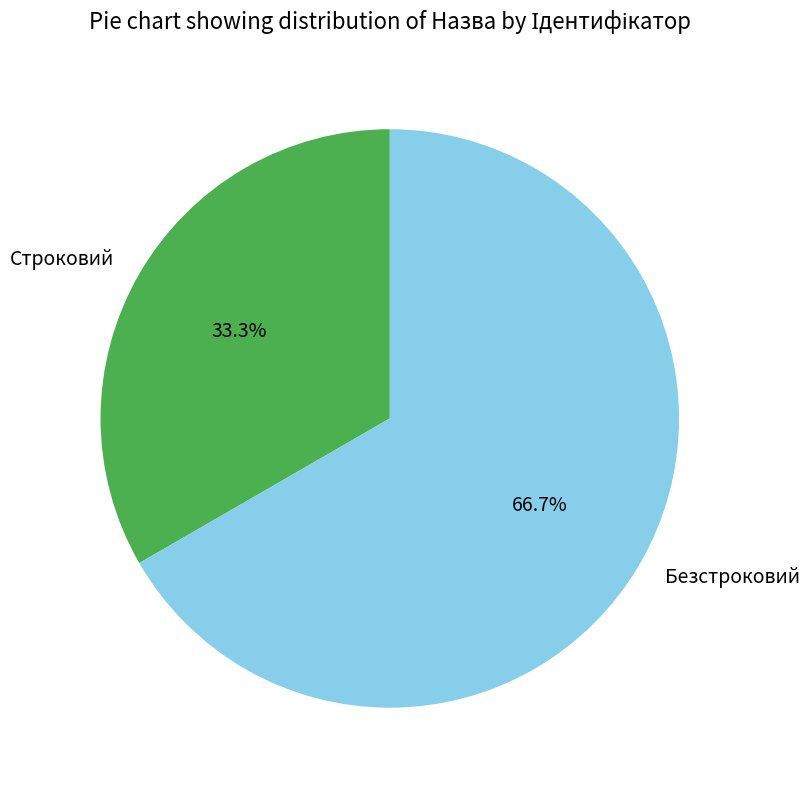

What is the total percentage of Безстроковий and Строковий?

100.0%